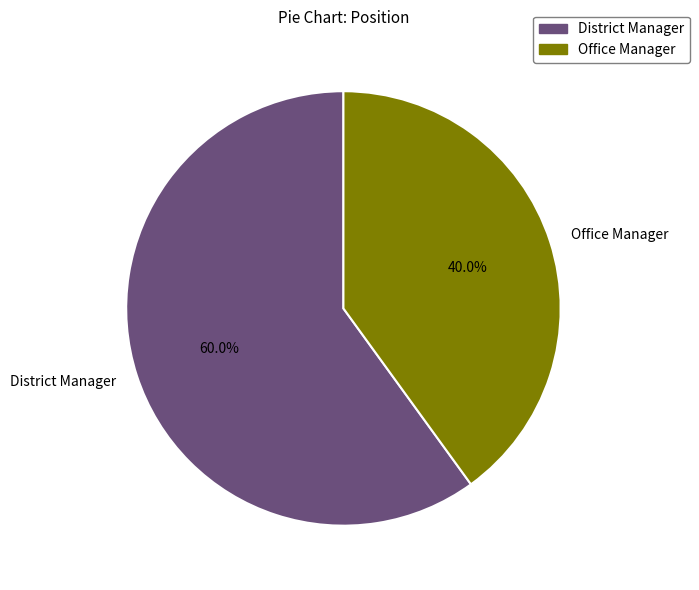

How many slices are in this pie chart?

2